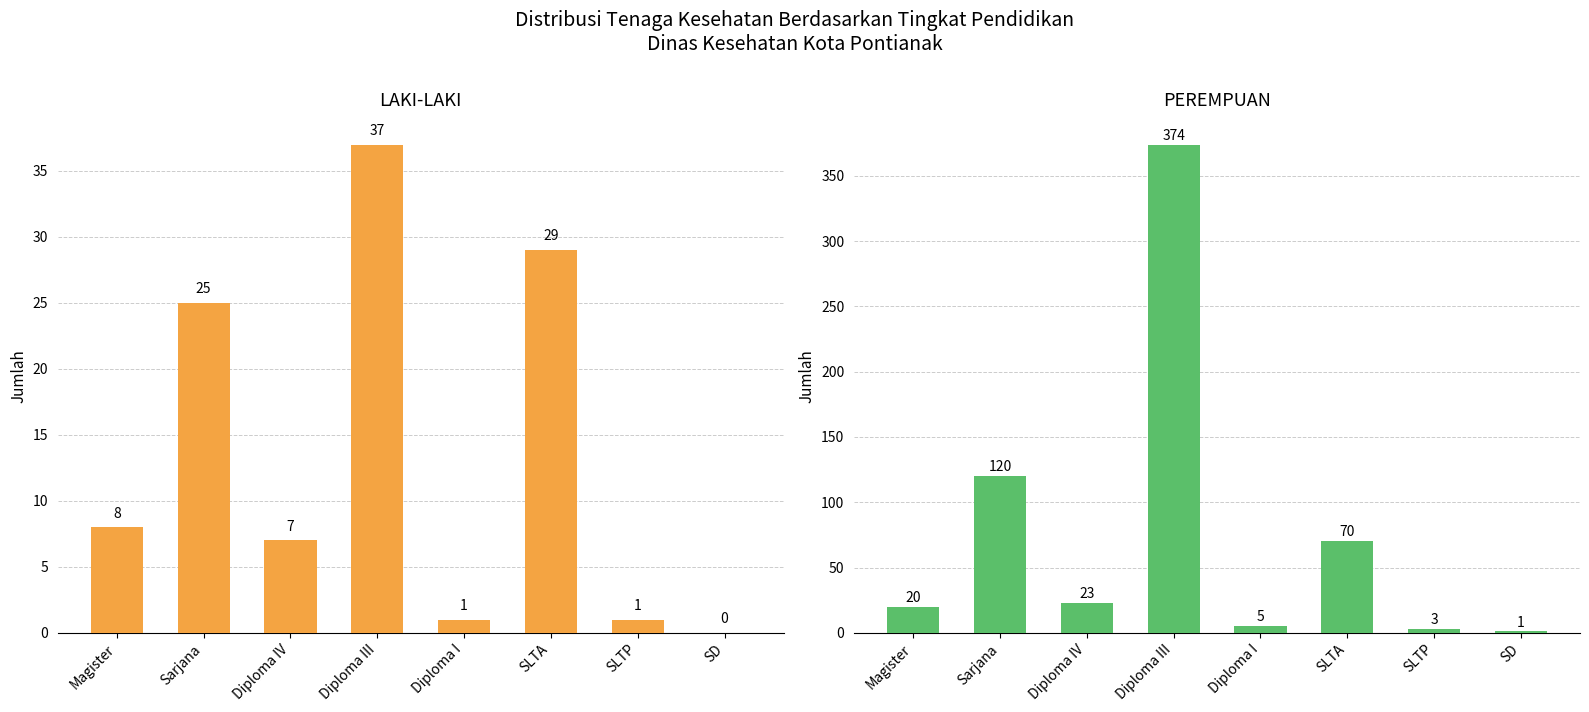

Rank the categories by PEREMPUAN value from highest to lowest.

Diploma III, Sarjana, SLTA, Diploma IV, Magister, Diploma I, SLTP, SD